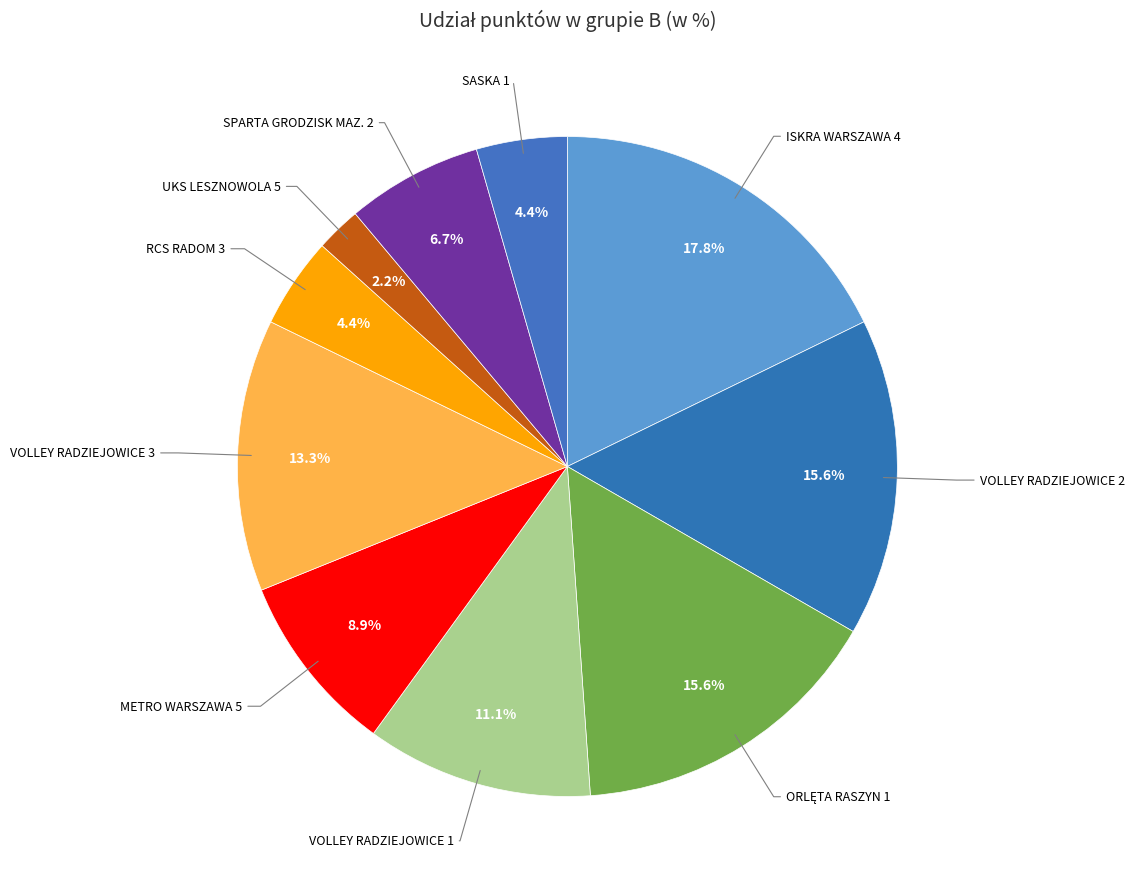

How many segments does this pie chart have?

10